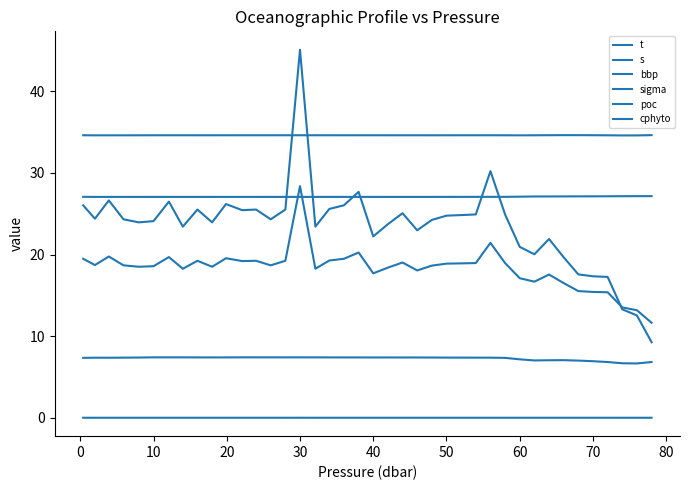

What is the average value of the t series?

7.3